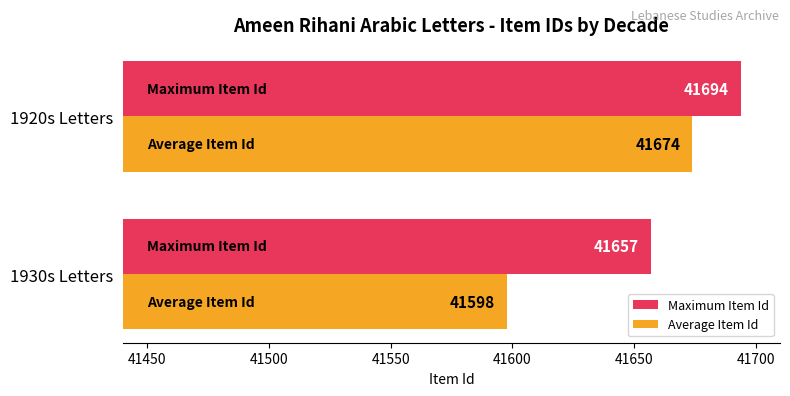

The value of Maximum Item Id at 1920s Letters is 41694. True or false?

True